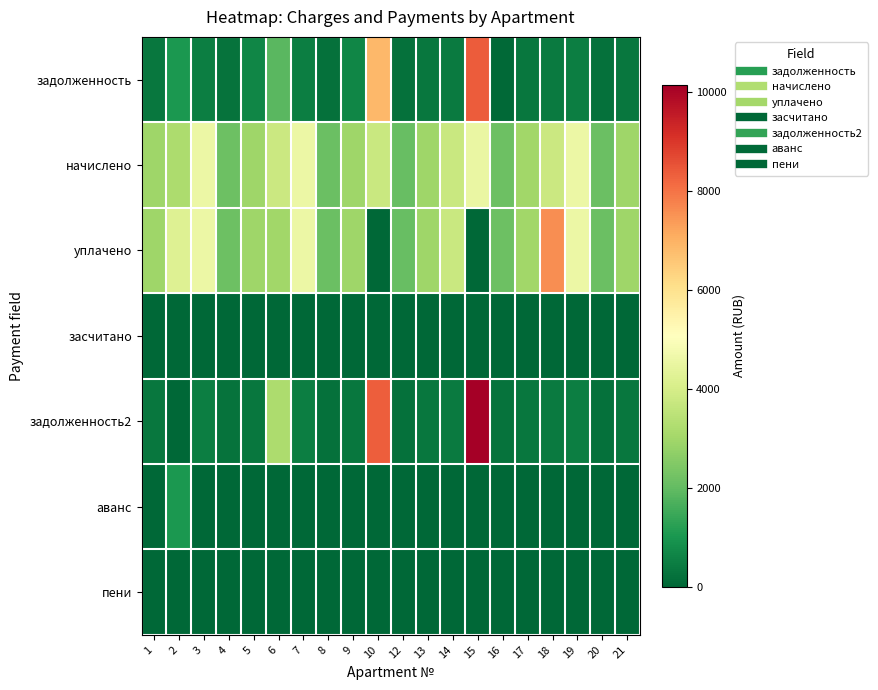

Which series has the largest range (max minus min)?

задолженность2